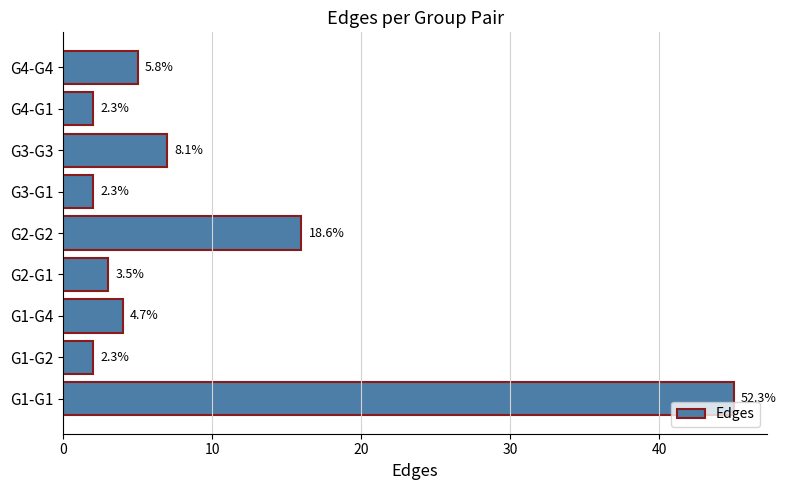

What is the smallest value displayed?

2